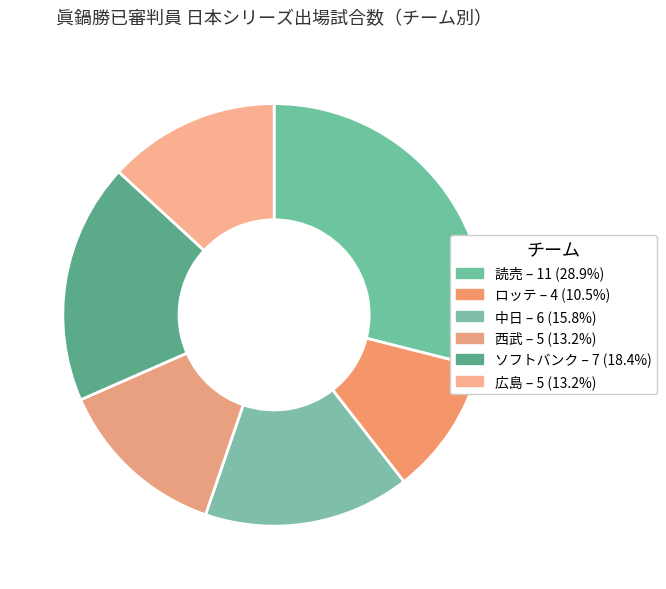

Which slice is the largest?

読売